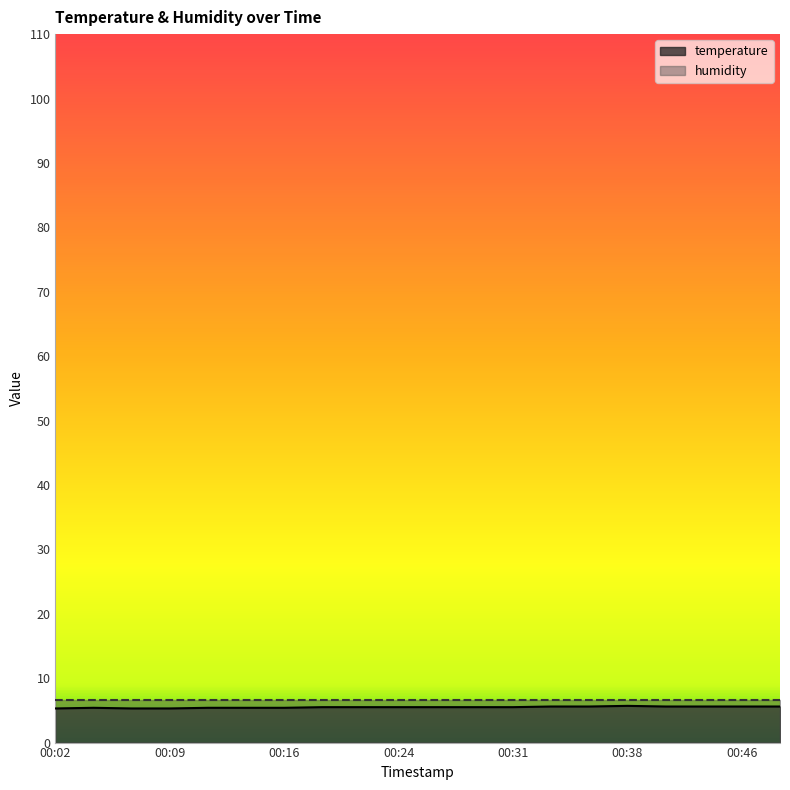

Where is the first local maximum?

00:04